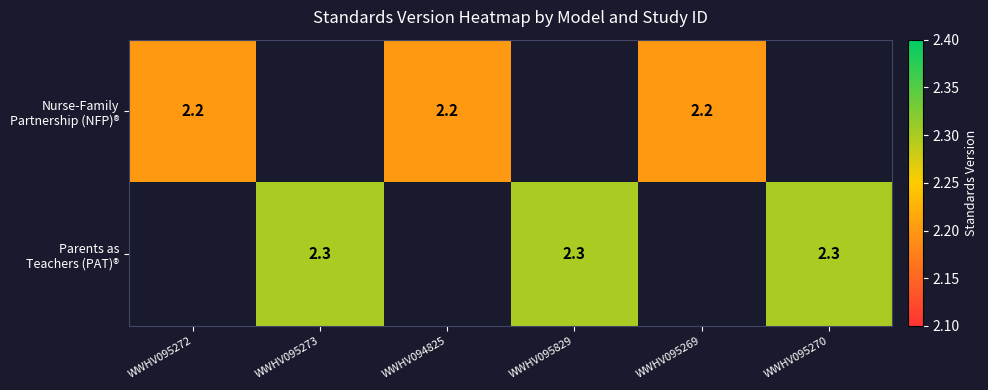

Read the Parents as Teachers (PAT)® value at WWHV095270.

2.3